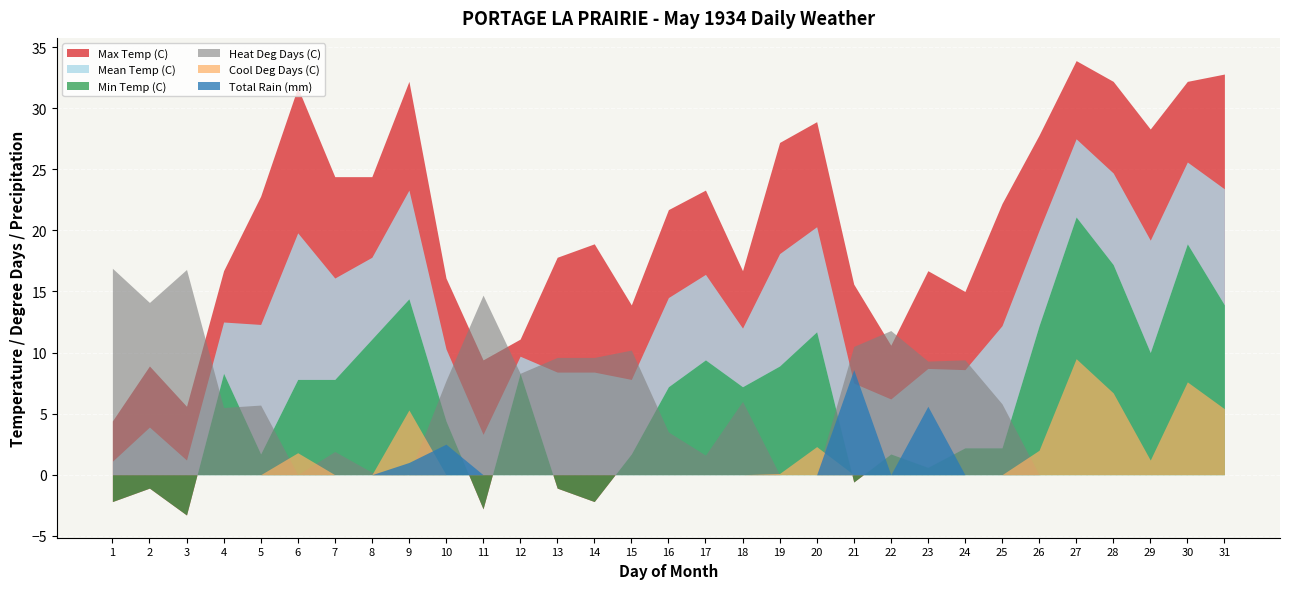

True or false: Min Temp (C) has a value of 4.4 at 10.

True